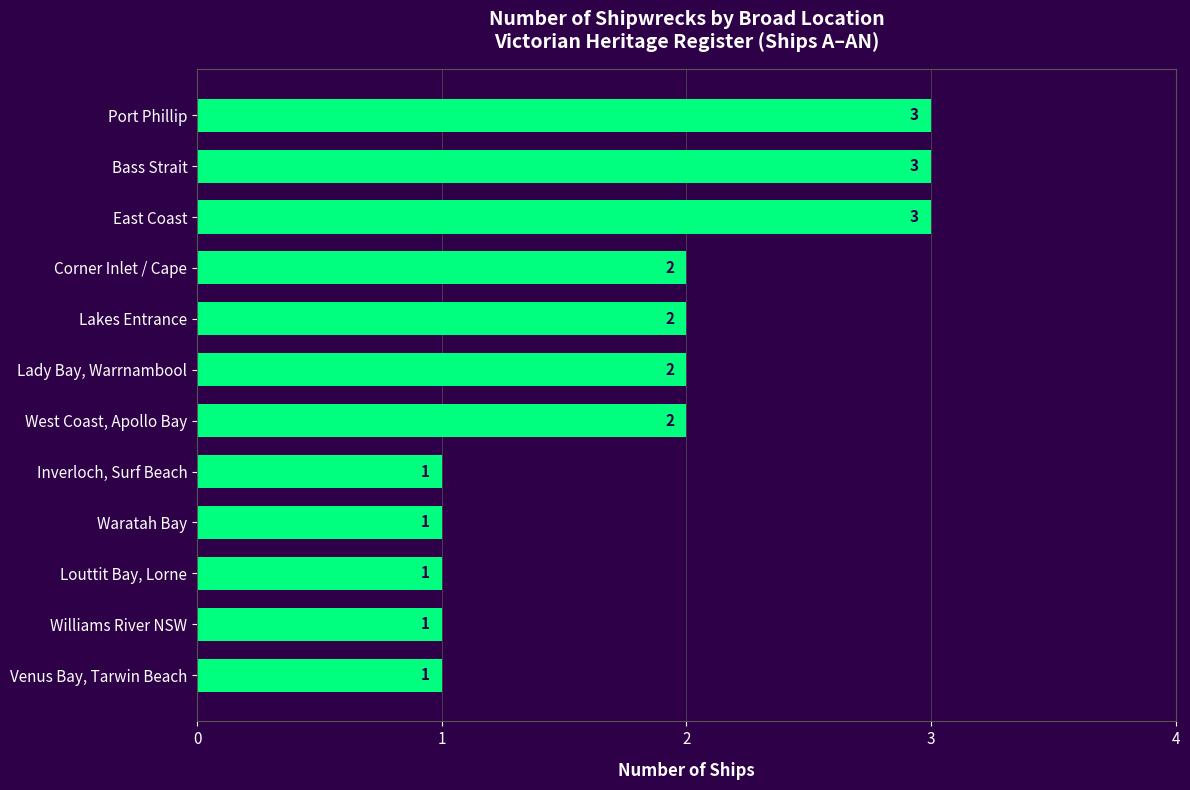

How many values are between 1 and 3?

12